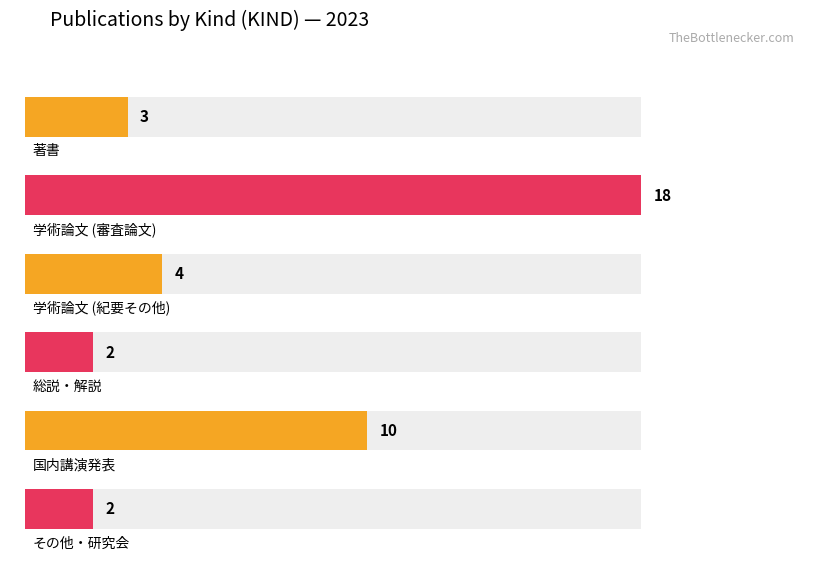

How many distinct data groups are displayed?

1